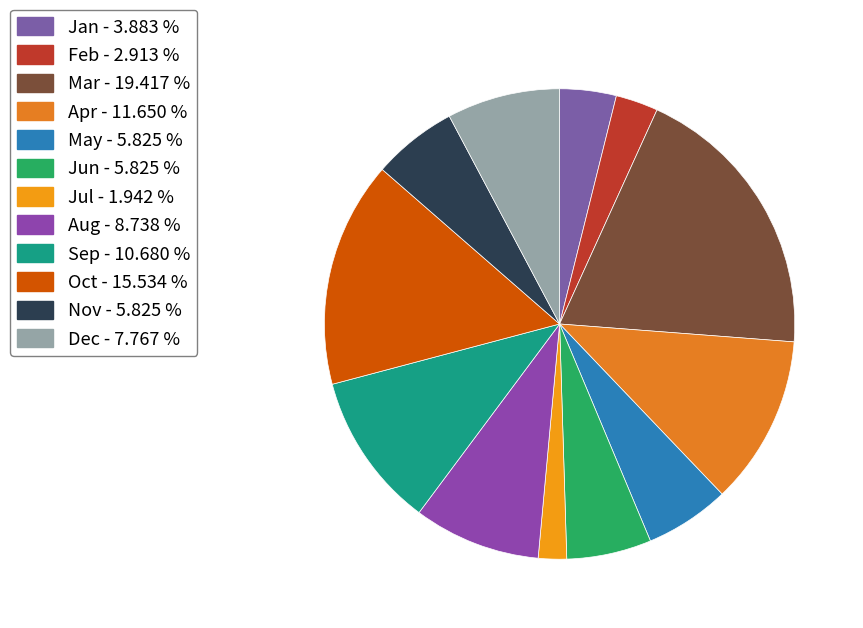

Rank the categories by value from lowest to highest.

Jul, Feb, Jan, May, Jun, Nov, Dec, Aug, Sep, Apr, Oct, Mar